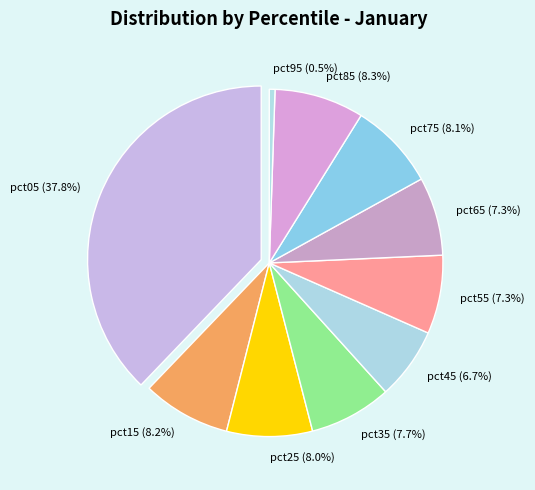

How many segments does this pie chart have?

10